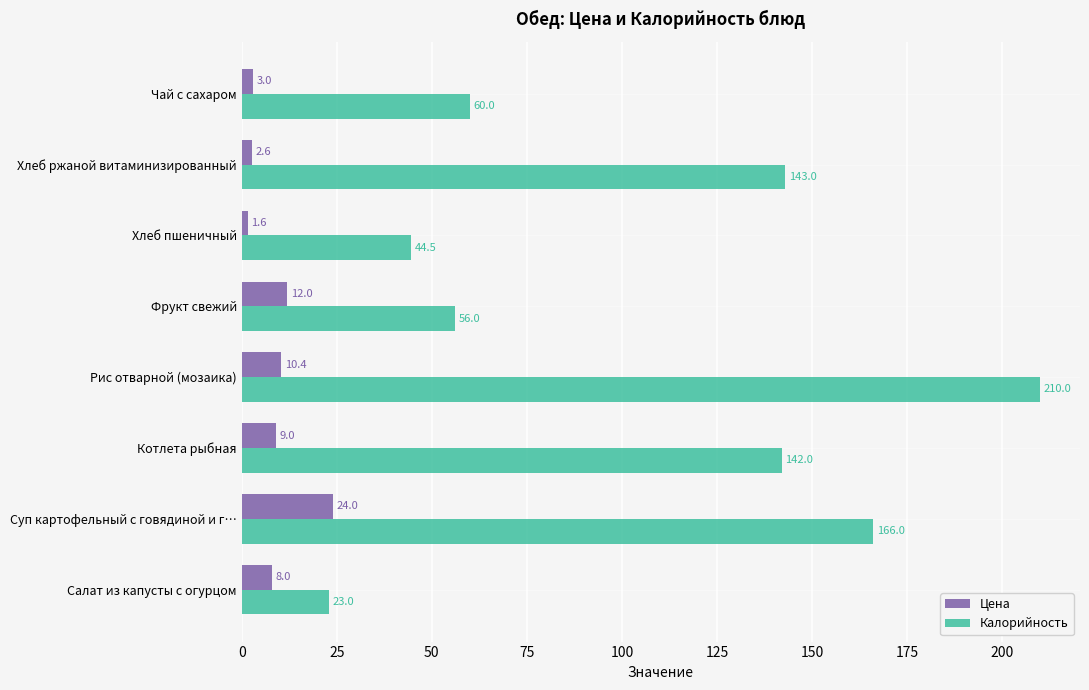

What are all the series names shown in the legend?

Цена, Калорийность